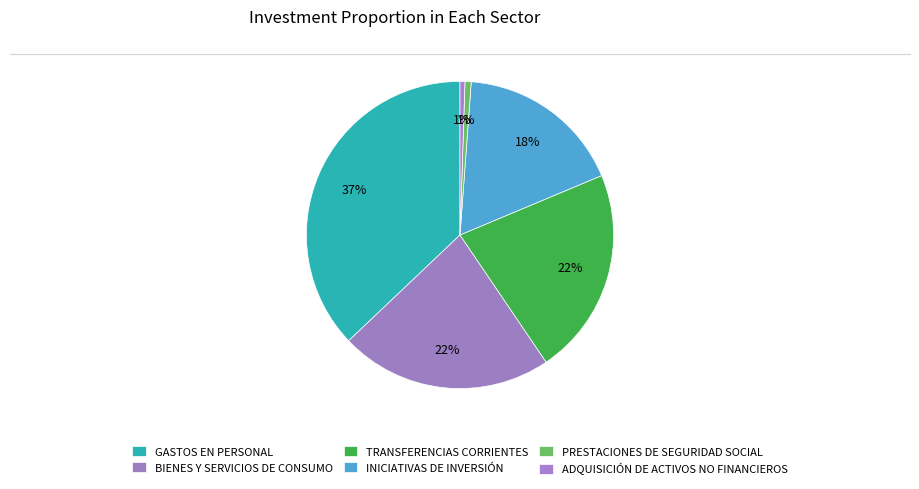

Does PRESTACIONES DE SEGURIDAD SOCIAL represent more than half of the total?

No